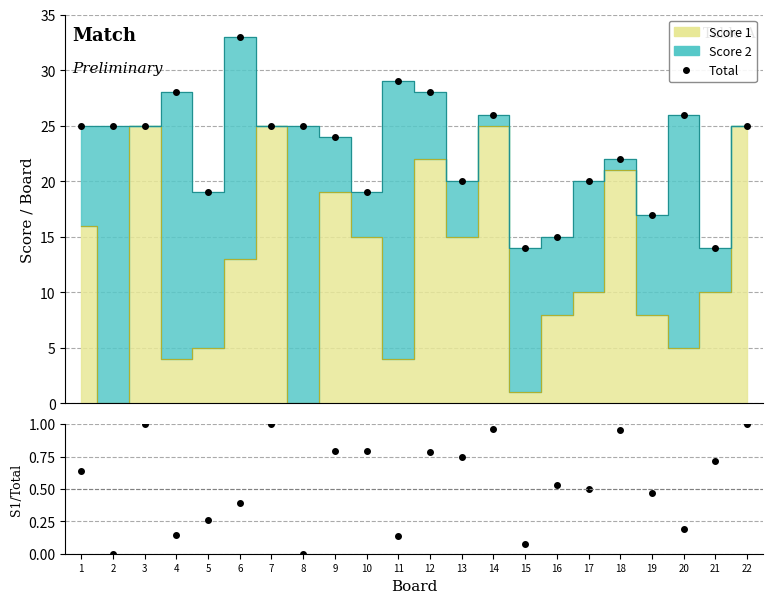

What is the value of the Score 1 / Total point at the 4th from the left?

0.1